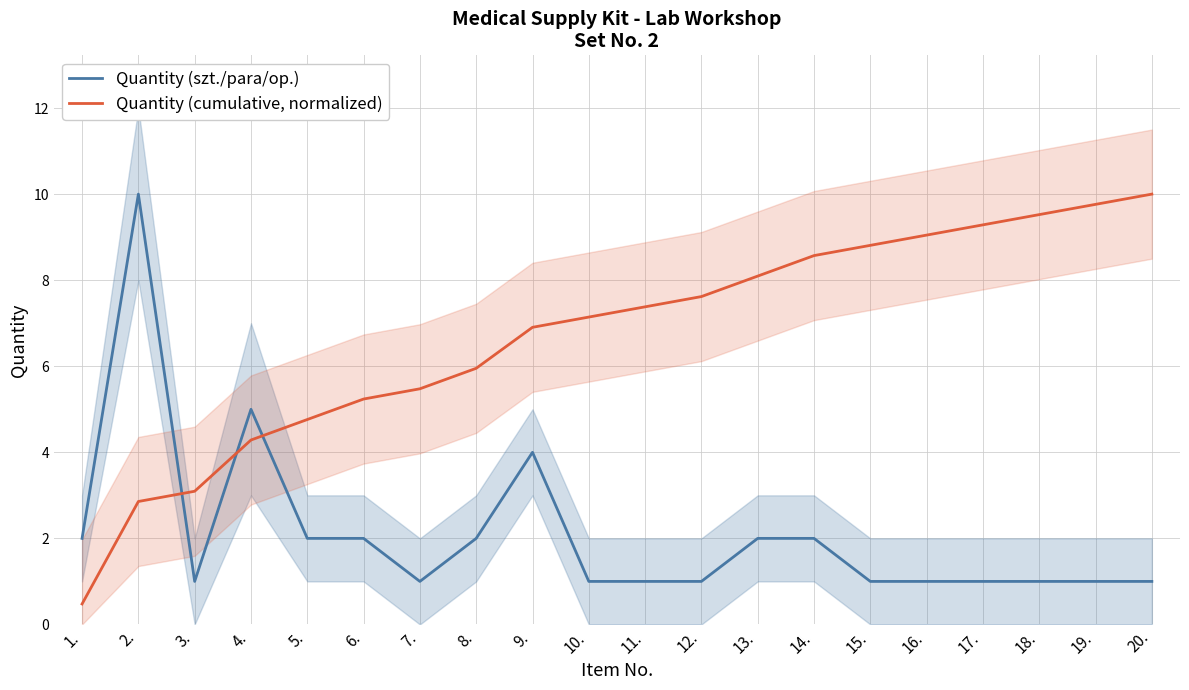

Reading left to right, transcribe all the data shown in this chart.

Quantity (szt./para/op.): 2.0	10.0	1.0	5.0	2.0	2.0	1.0	2.0	4.0	1.0	1.0	1.0	2.0	2.0	1.0	1.0	1.0	1.0	1.0	1.0
Quantity (cumulative, normalized): 0.5	2.9	3.1	4.3	4.8	5.2	5.5	6.0	6.9	7.1	7.4	7.6	8.1	8.6	8.8	9.0	9.3	9.5	9.8	10.0